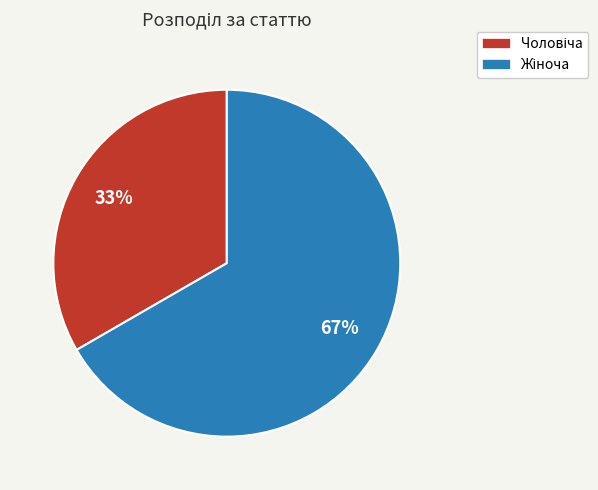

Is there any slice that represents more than half of the pie?

Yes